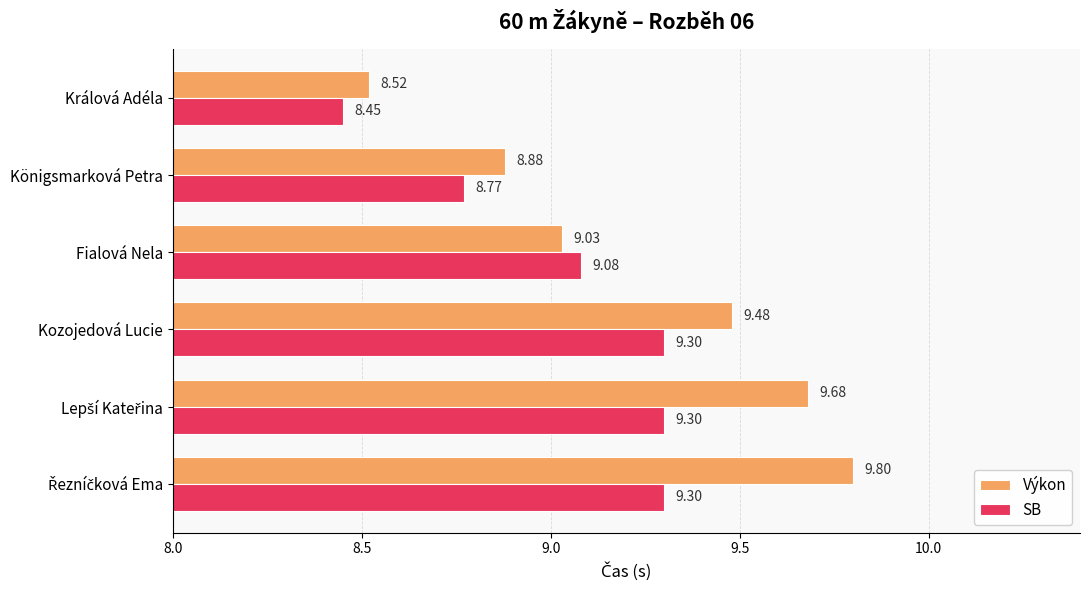

Rank the series by their maximum value, from lowest to highest.

SB, Výkon